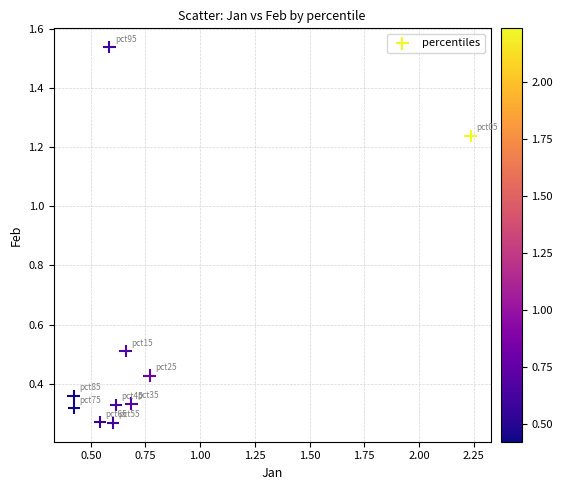

What is the range of X values (max minus min)?

1.8